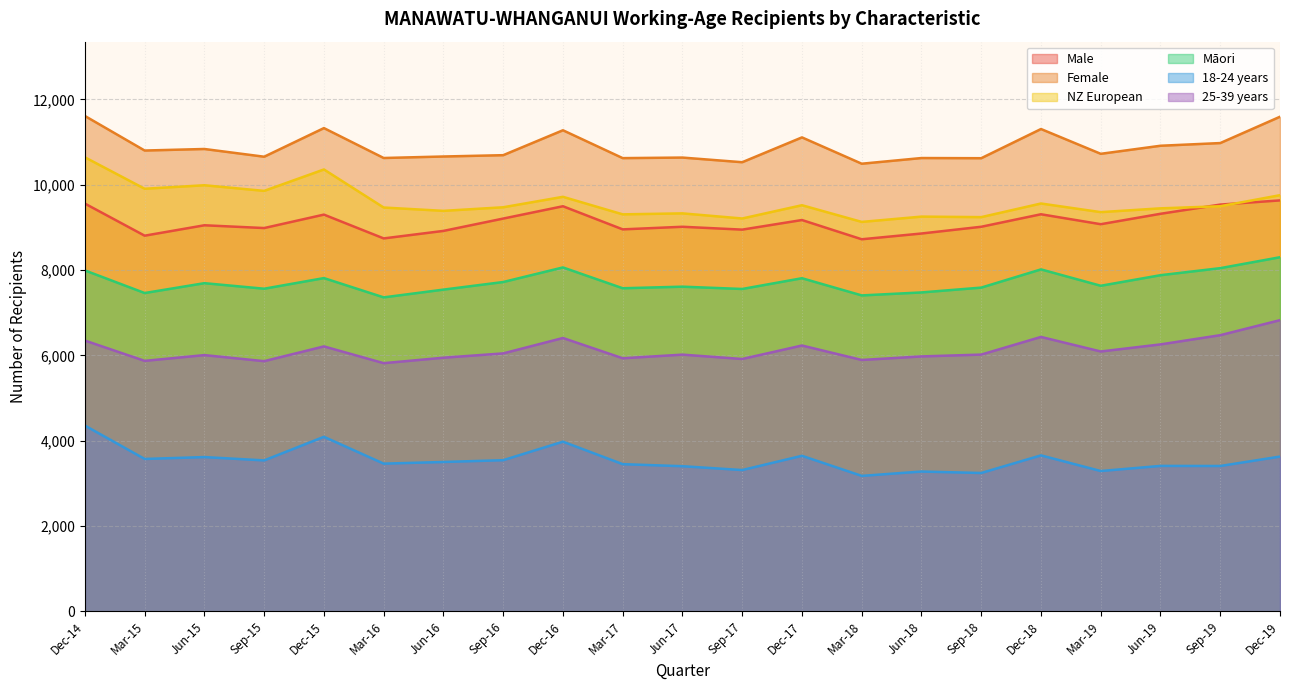

What is the difference between the second highest and minimum values in the Male series?

836